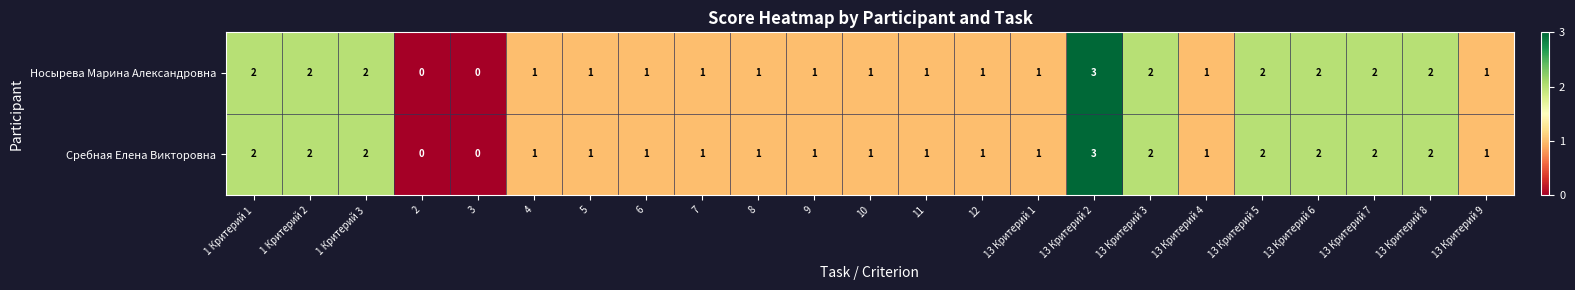

Where does the Носырева Марина Александровна series first go above 1?

1 Критерий 1